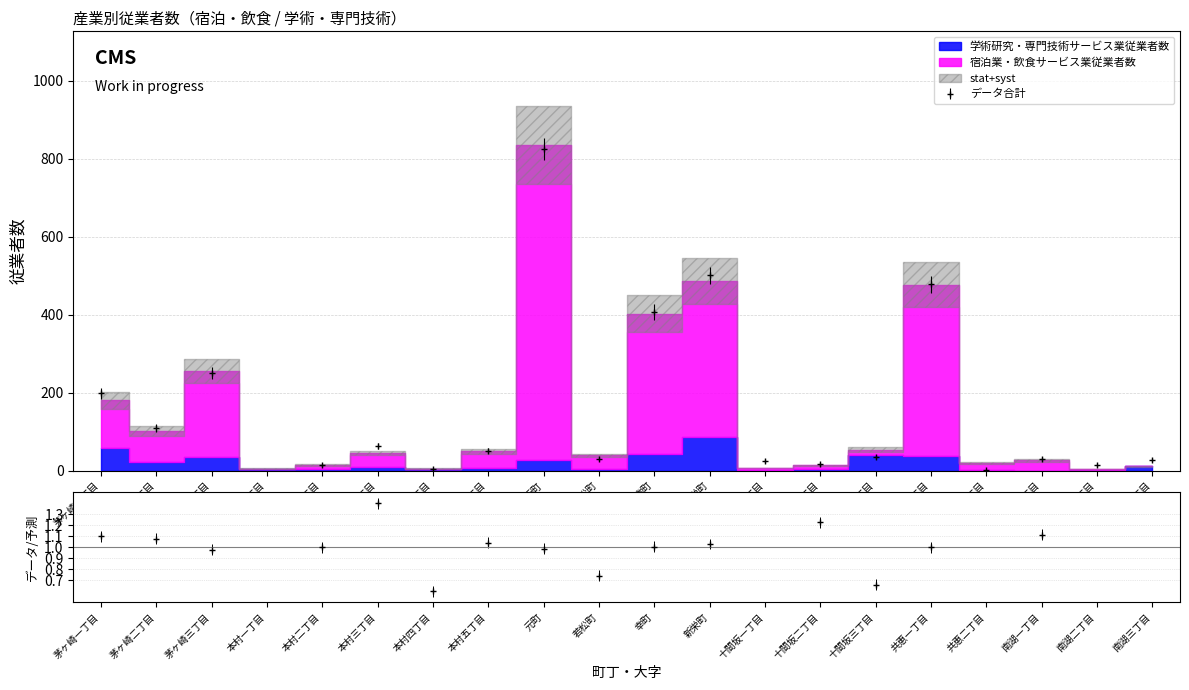

How many values are above zero?

19